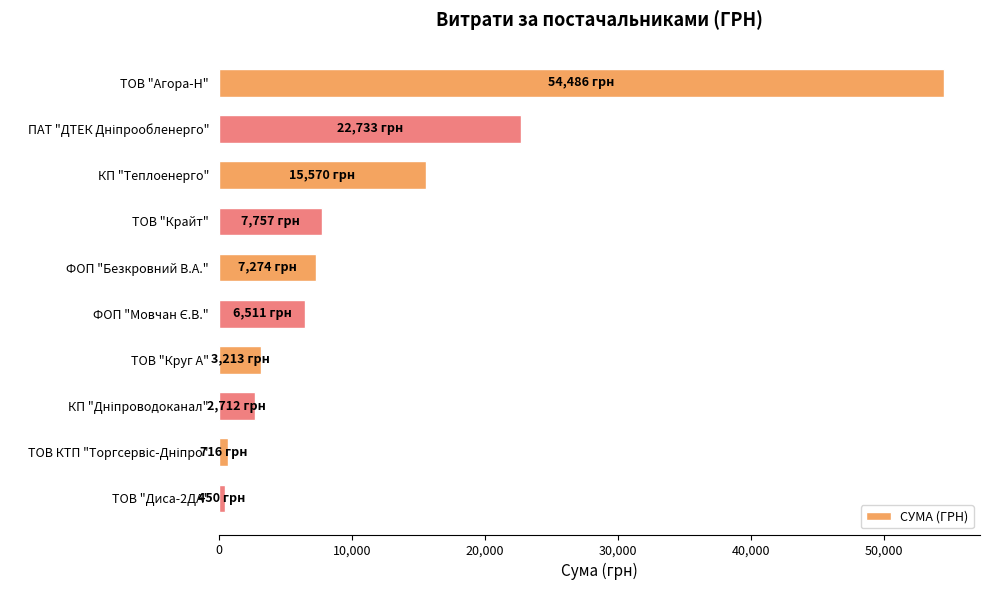

What is the average value?

12142.2